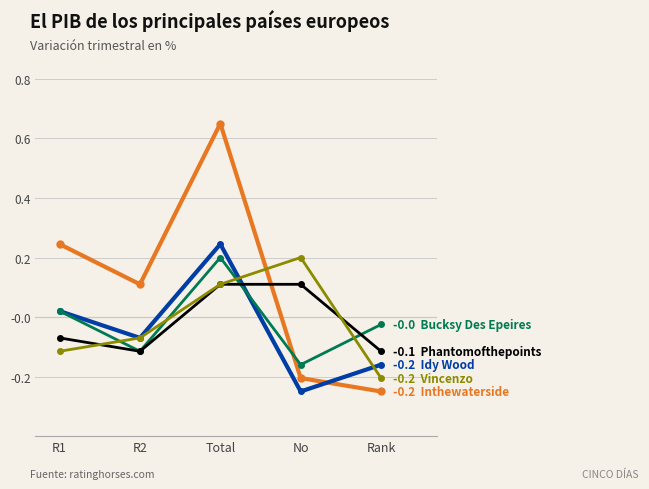

What is the label of the 2nd point from the left?

R2